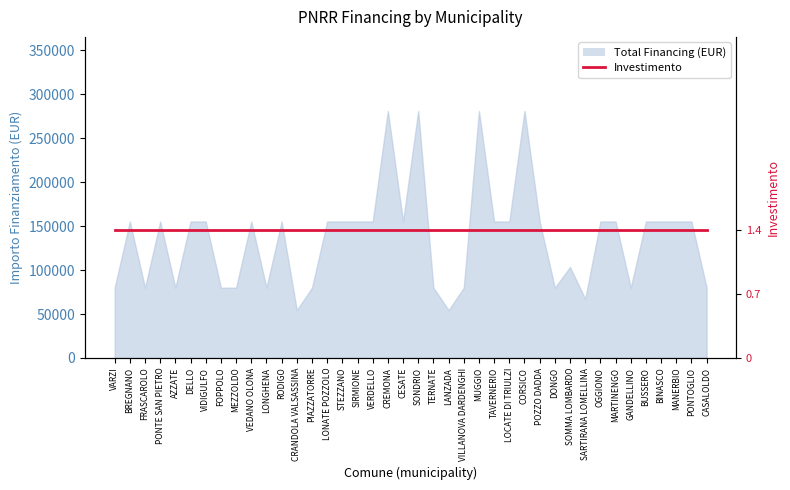

The chart shows a value of 102235 at RODIGO. True or false?

False